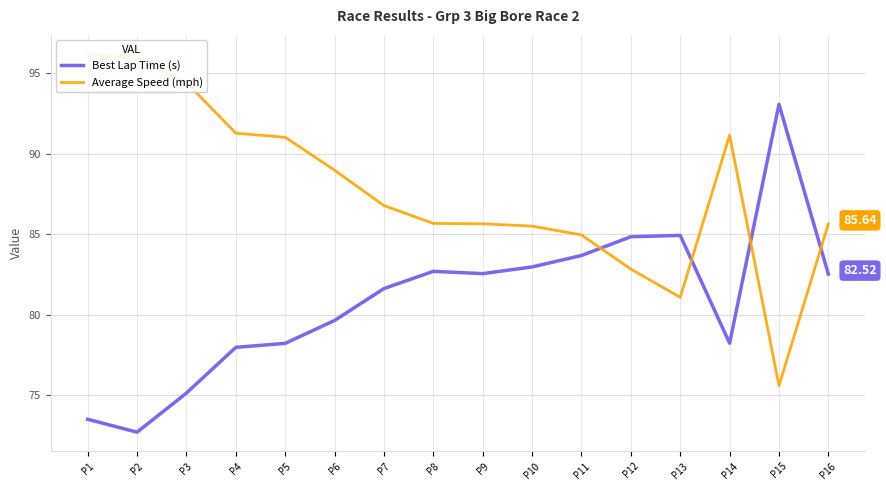

True or false: Best Lap Time (s) has a value of 81.6 at P7.

True